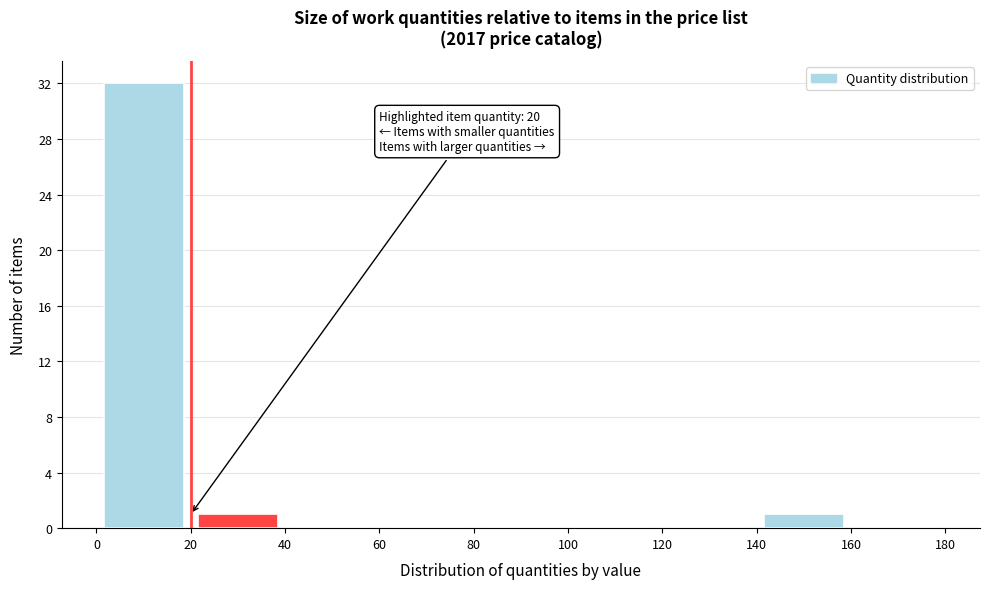

Over which range of the x-axis is the bar tallest?

0 to 20